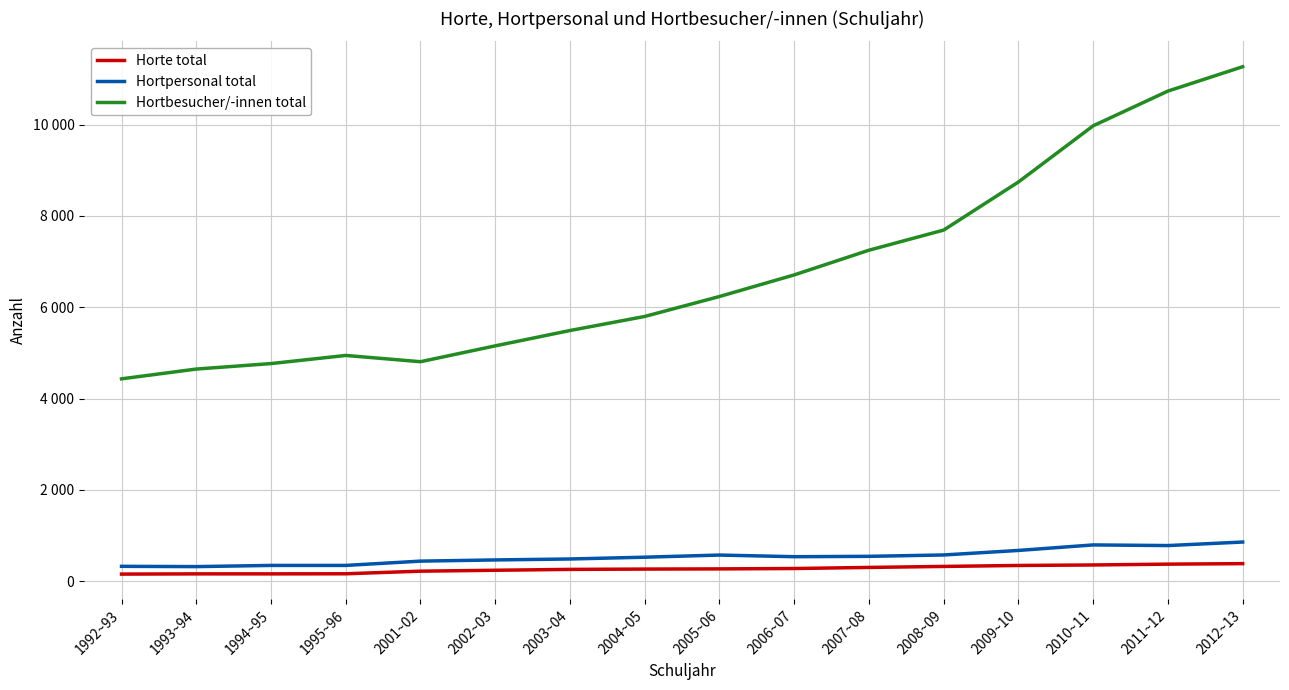

At which category is the sum across all series the highest?

2012~13